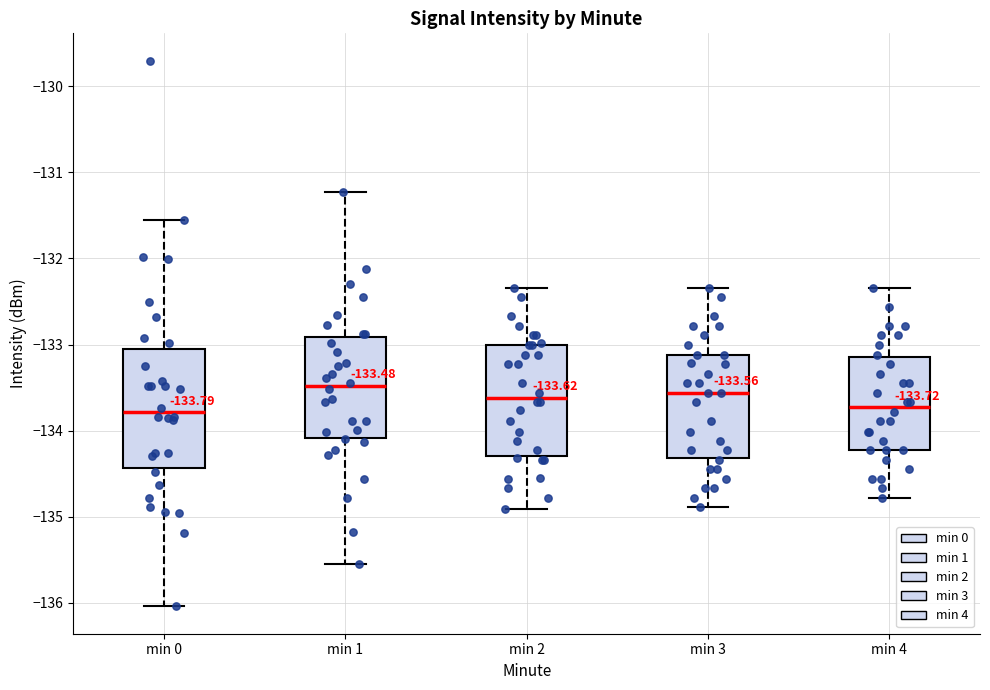

Comparing the boxes themselves (not the whiskers), which one is the tallest?

min 0